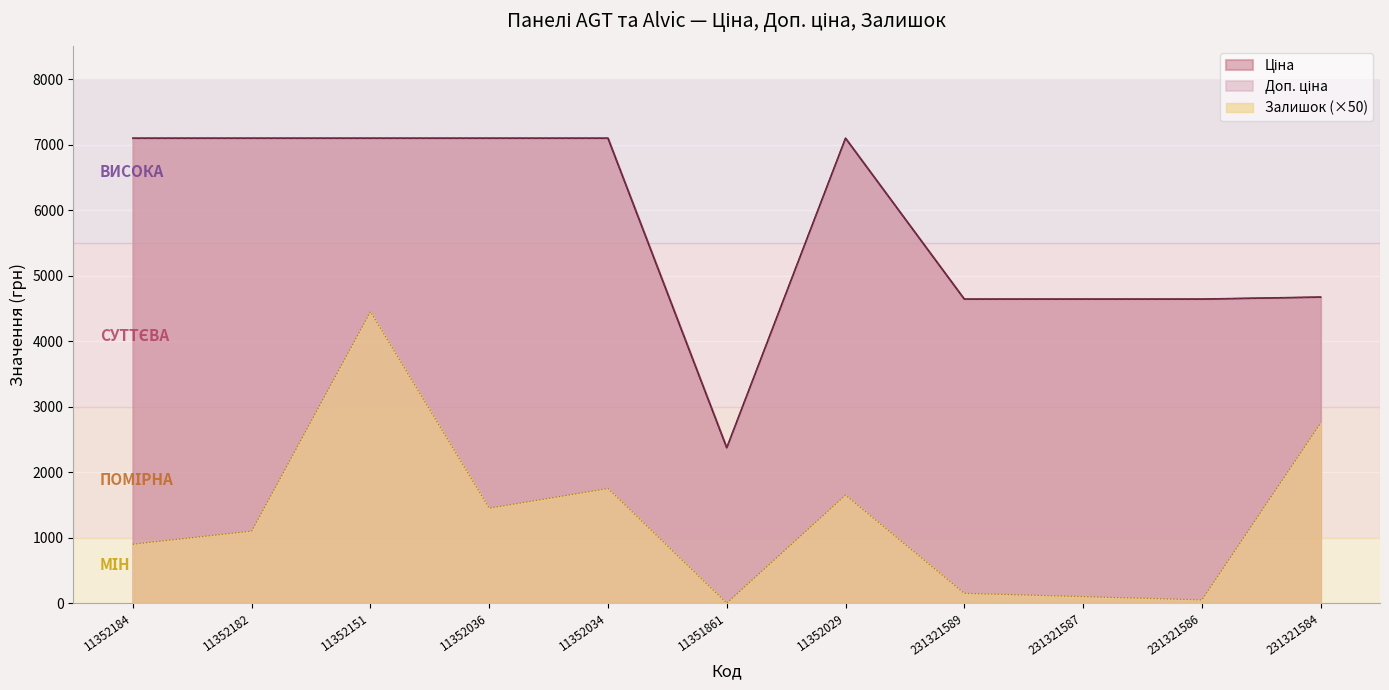

What are all the series names shown in the legend?

Ціна, Доп. ціна, Залишок